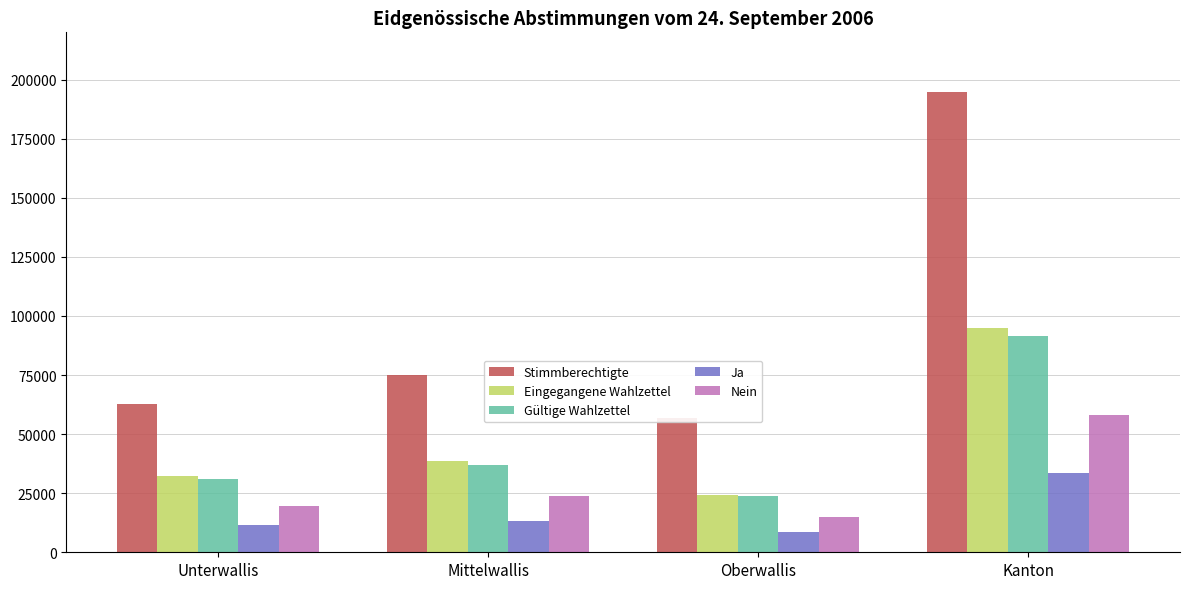

The Nein series shows 7815 at Oberwallis. True or false?

False